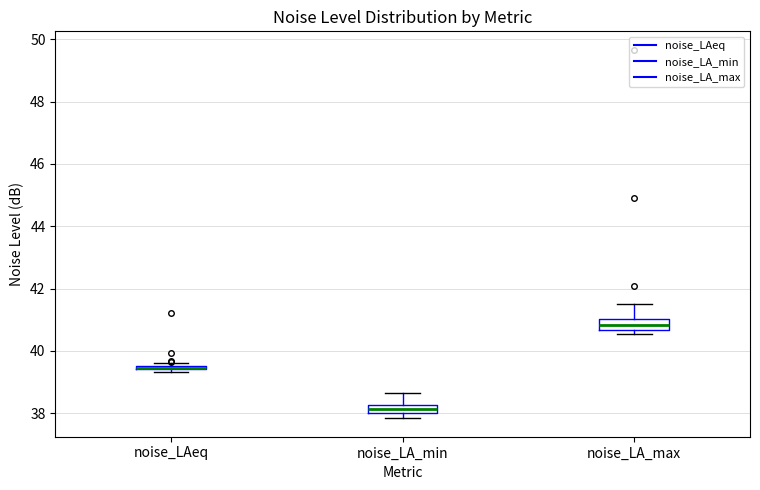

Where is the lower edge of the box for noise_LA_max on the y-axis? The values are not printed on the chart, so give them approximately, as read against the axis.

40.6